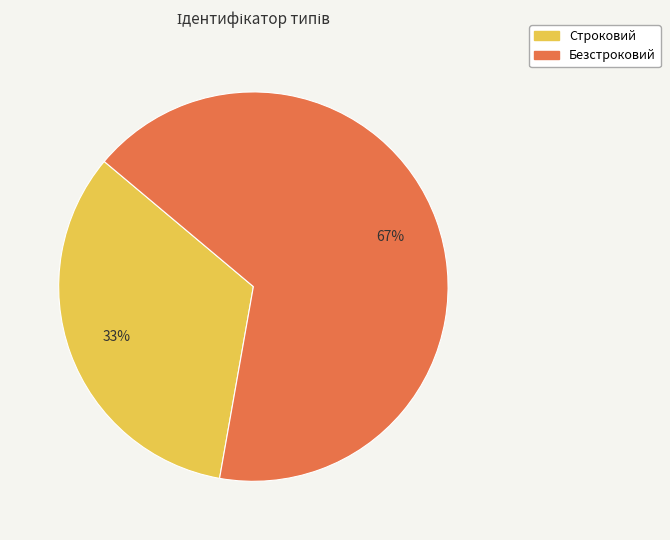

What is the ratio of the value at Безстроковий to the value at Строковий?

2.0